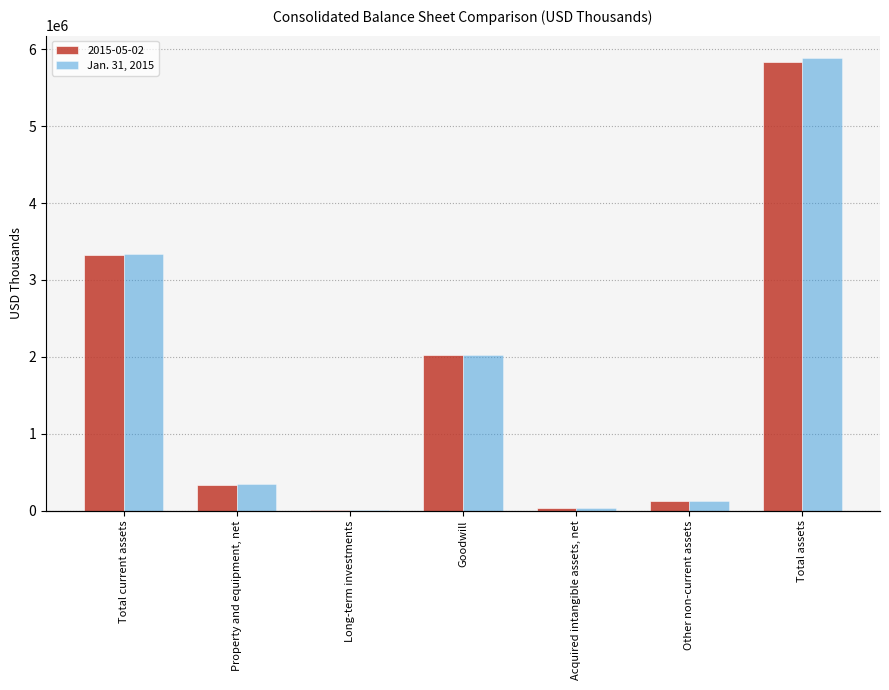

Which has a higher value, Total assets or Goodwill?

Total assets